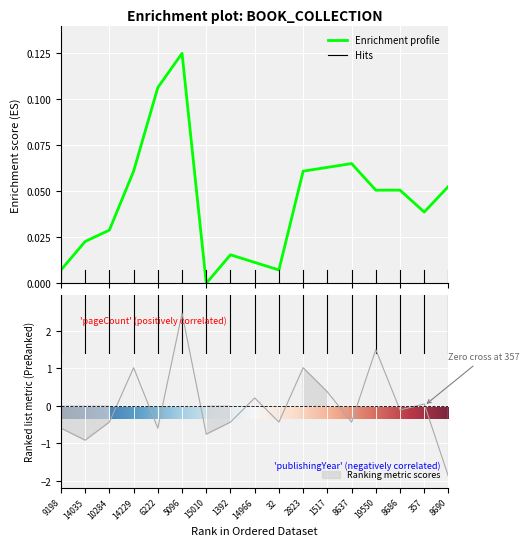

Rank the series by their average value, from lowest to highest.

publishingYear, pageCount